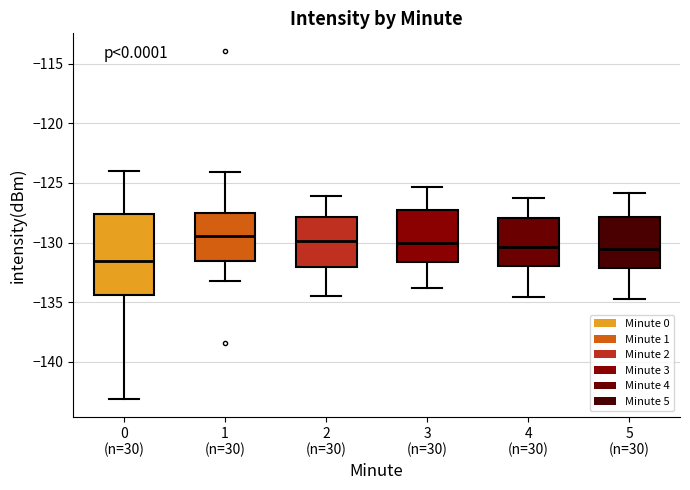

Which box is the tallest, from its lower edge to its upper edge?

0 (n=30)